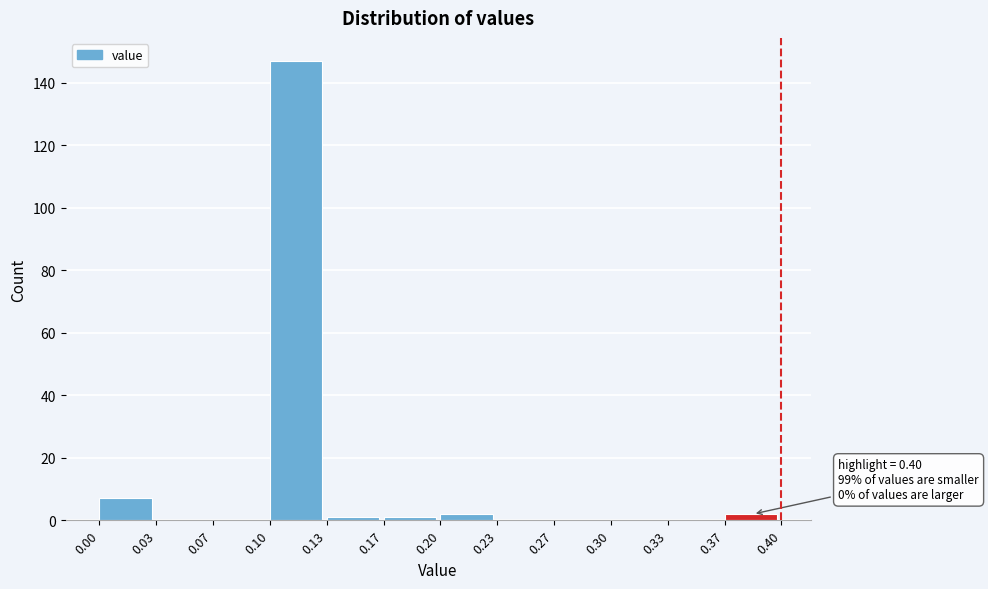

Over which range of the x-axis is the bar tallest?

0.10 to 0.13